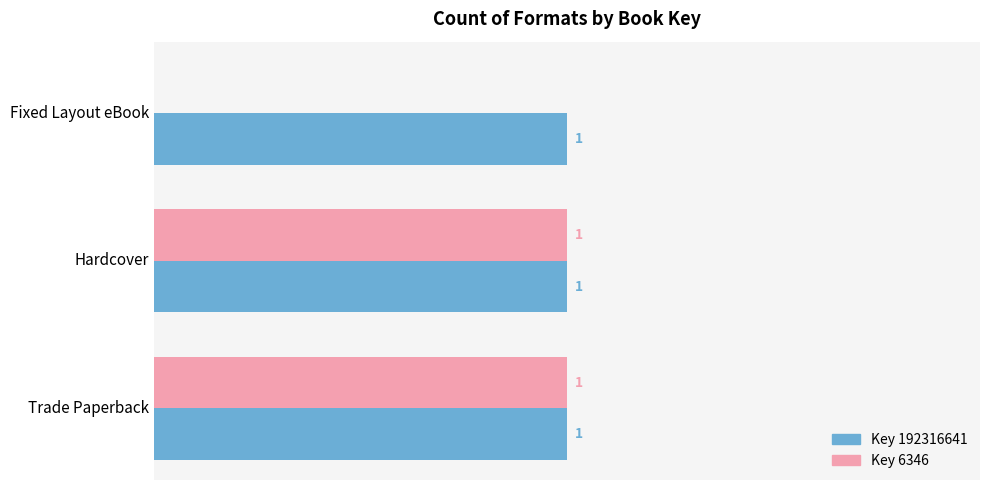

Which series has the largest total across all categories?

Key 192316641